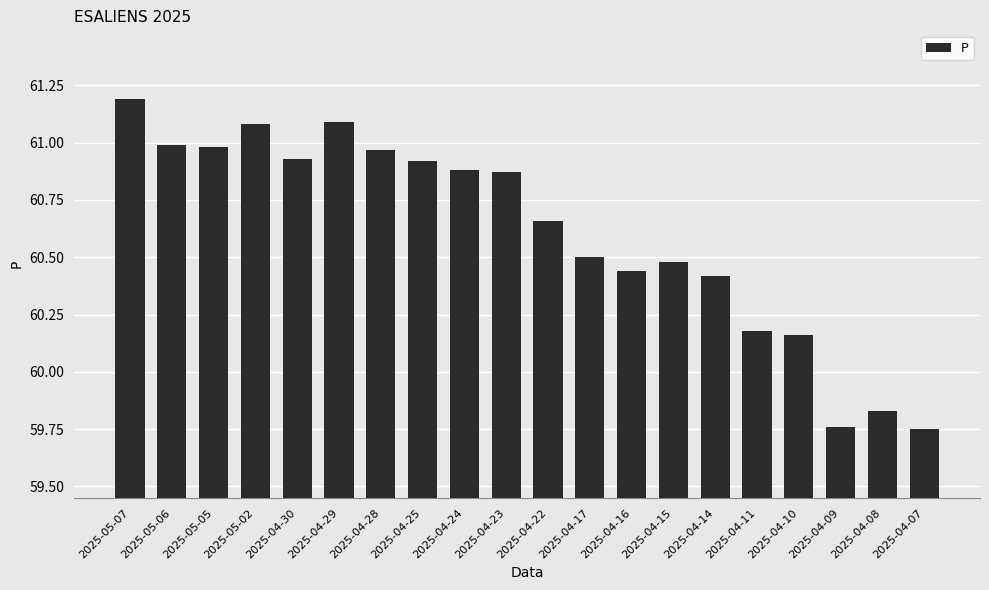

True or false: the data shows 61.1 at 2025-05-02.

True